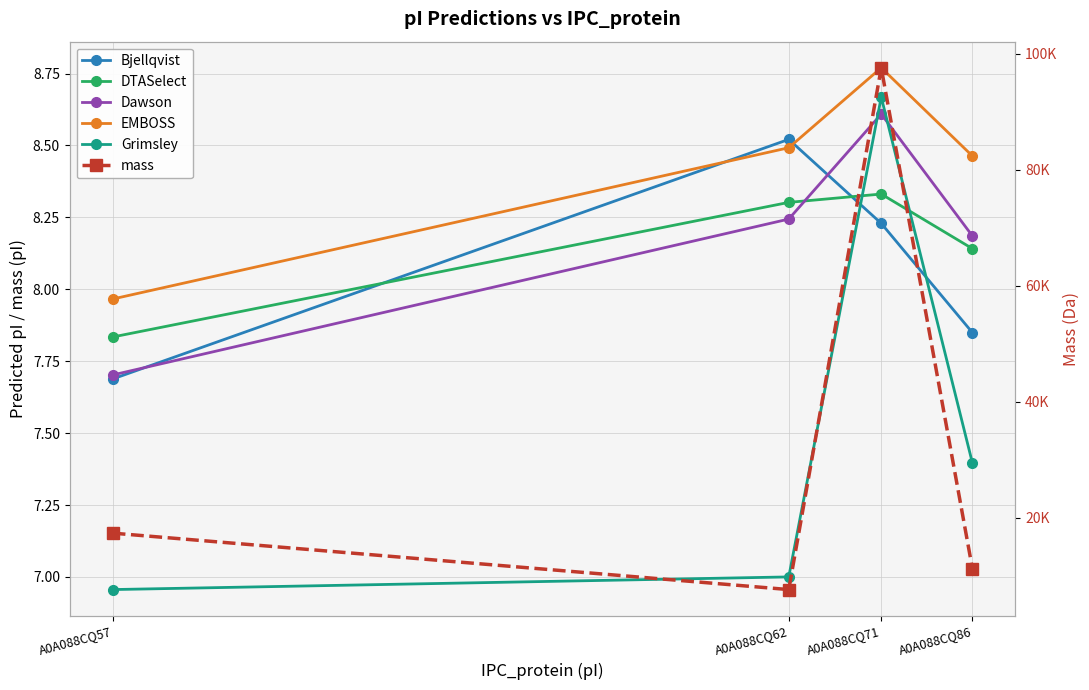

What value does the Grimsley series have at A0A088CQ62?

7.0